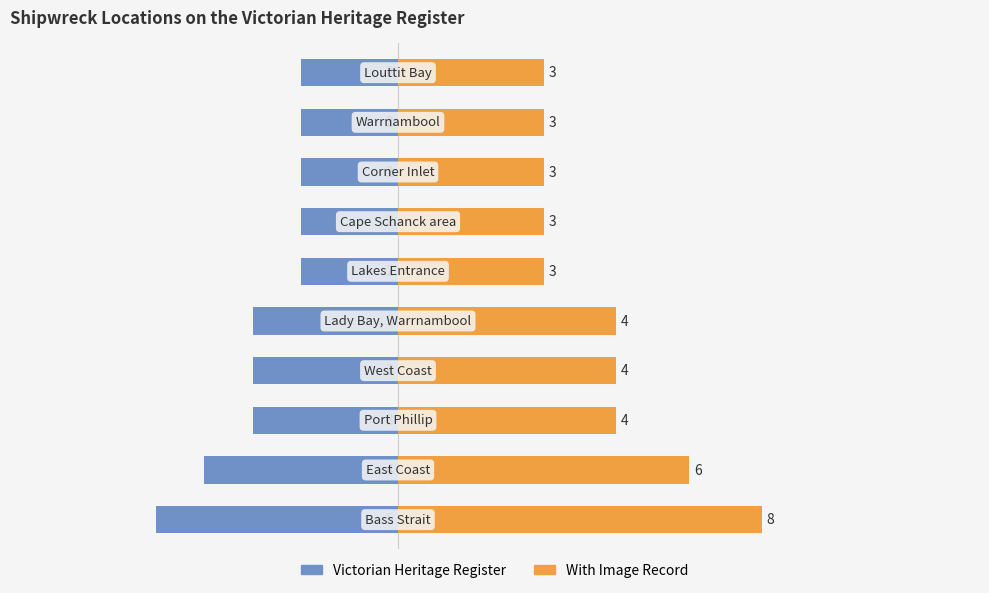

Reading left to right, extract all data points from this chart.

Victorian Heritage Register: -5.0	-4.0	-3.0	-3.0	-3.0	-2.0	-2.0	-2.0	-2.0	-2.0
With Image Record: 7.5	6.0	4.5	4.5	4.5	3.0	3.0	3.0	3.0	3.0